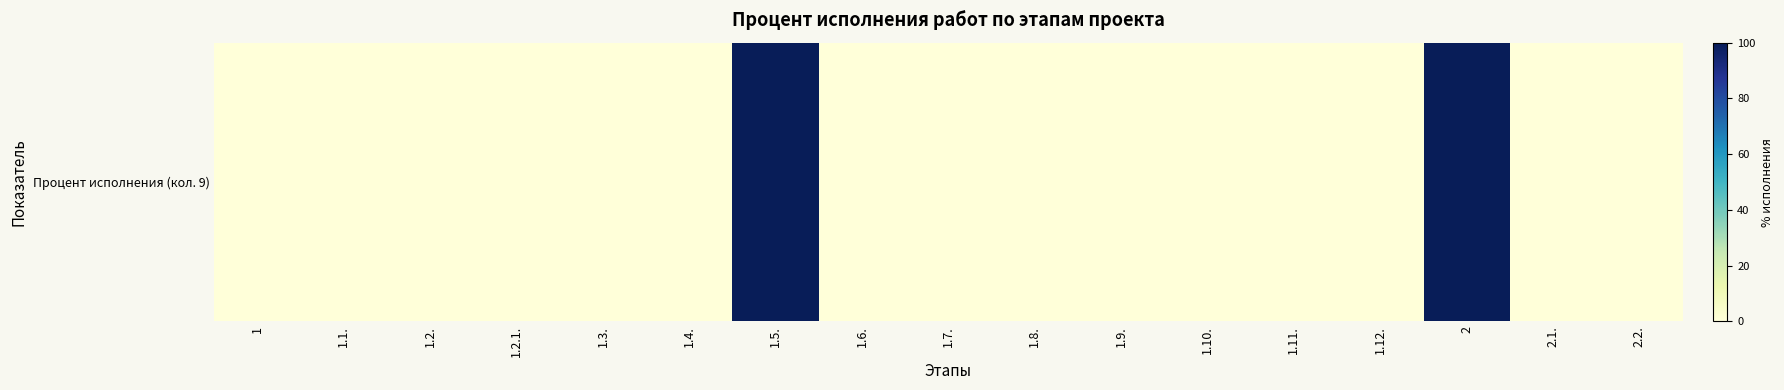

Which category has the lowest value across all series?

1